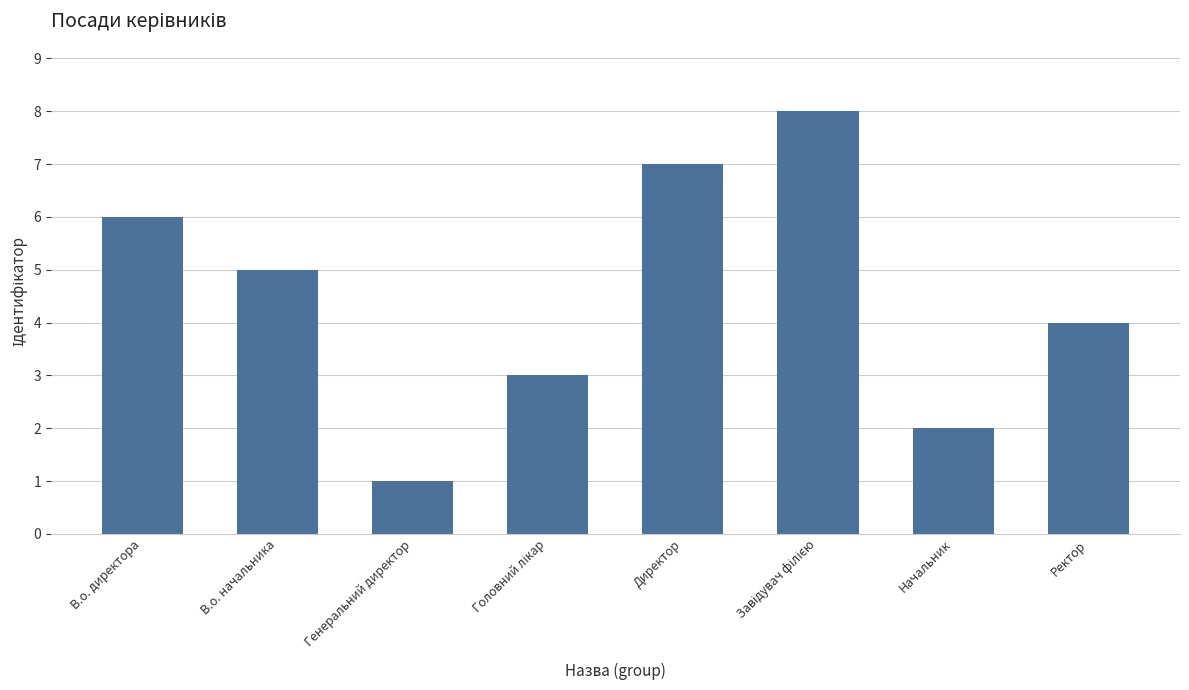

The chart shows a value of 0 at Генеральний директор. True or false?

False